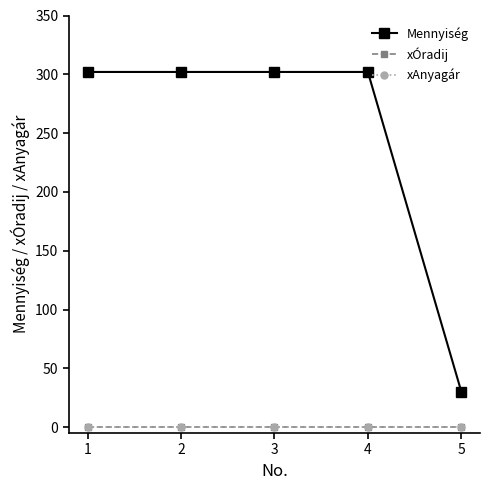

What is the sum of all Mennyiség values?

1238.2